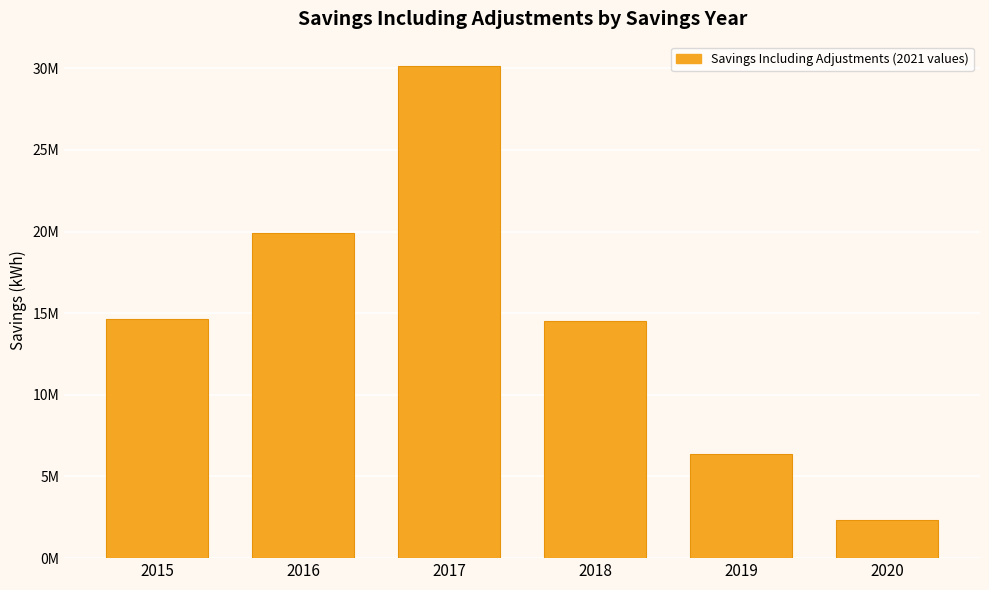

The chart shows a value of 14621978.2 at 2015. True or false?

True